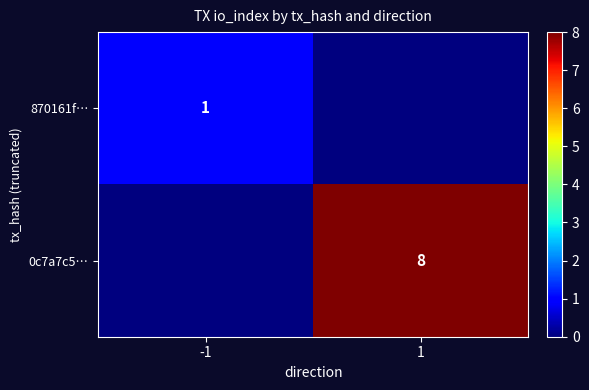

How many distinct data groups are displayed?

2